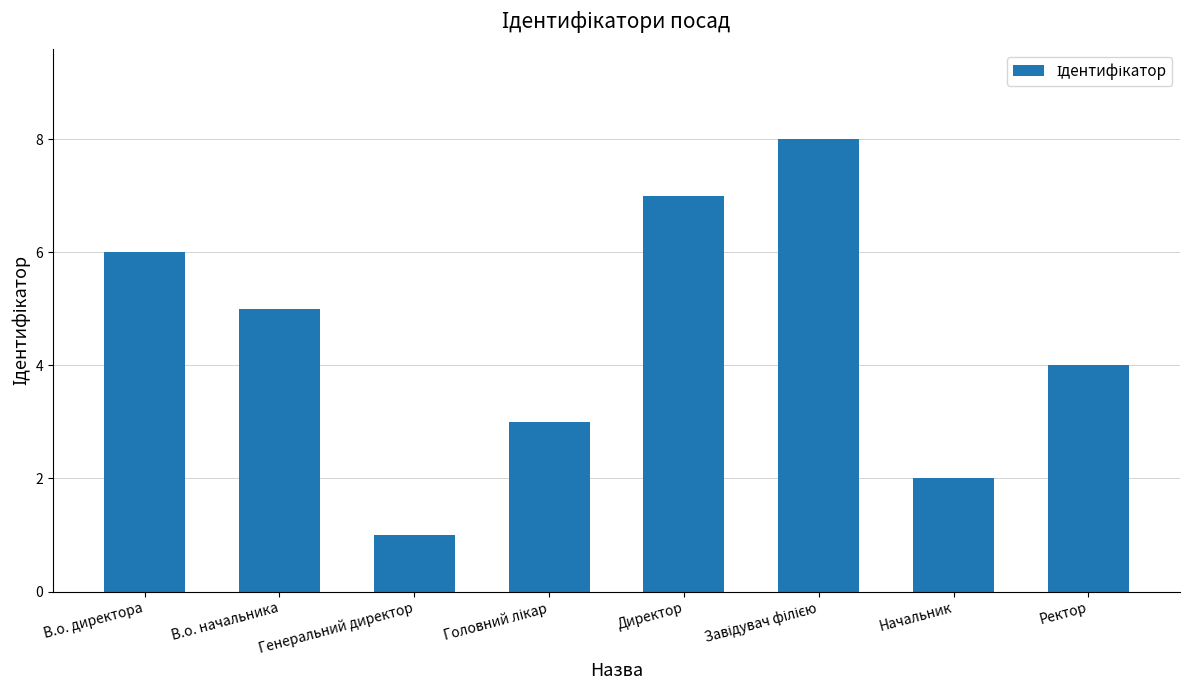

Where does the data first go above 5?

В.о. директора